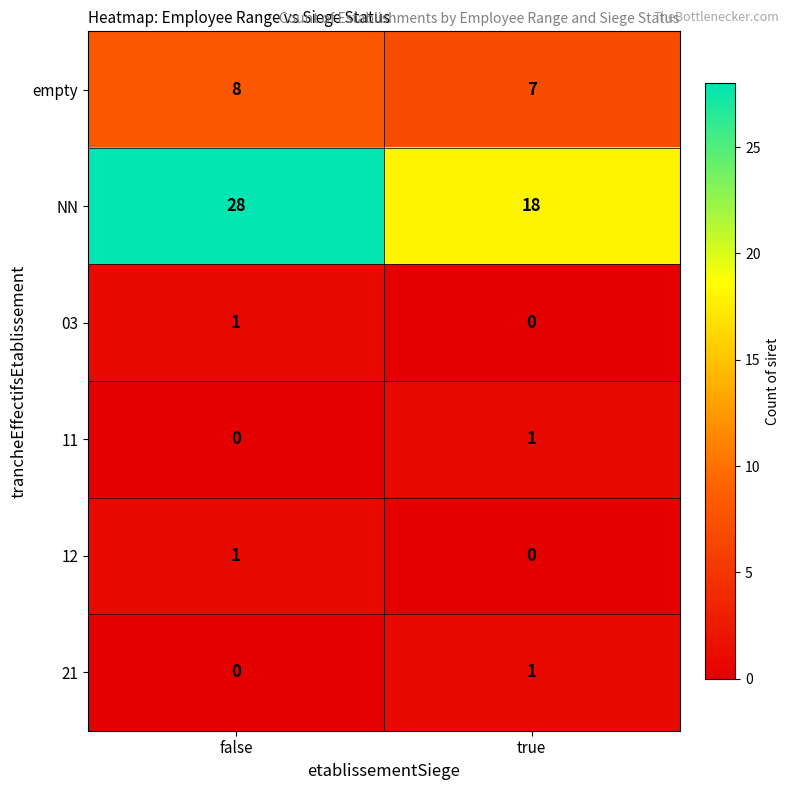

What is the sum of the NN values at true and false?

46